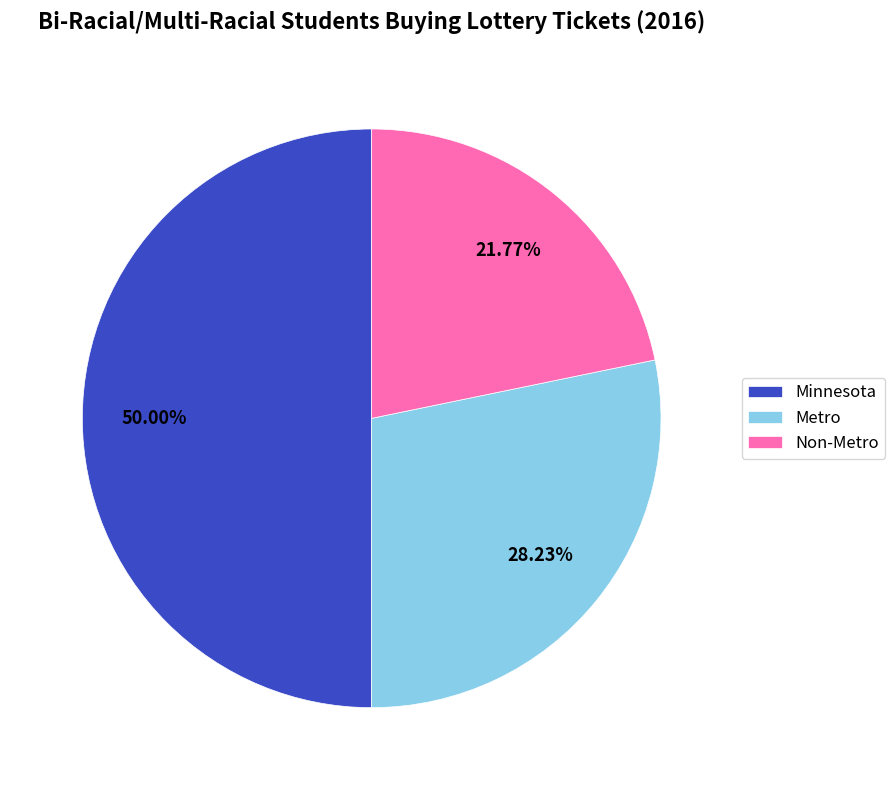

What is the smallest slice in the pie chart?

Non-Metro